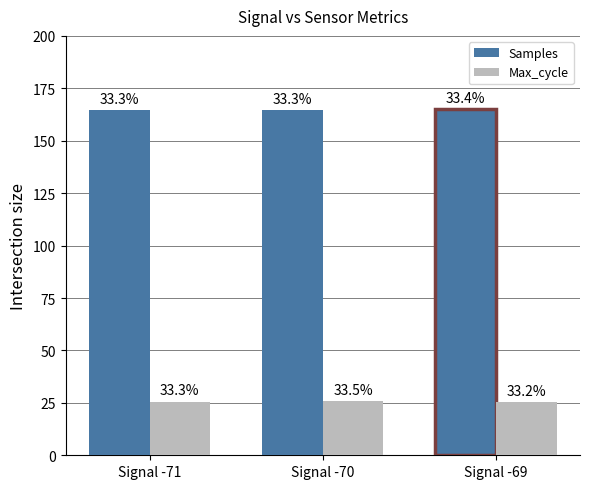

What are all the series names shown in the legend?

Samples, Max_cycle